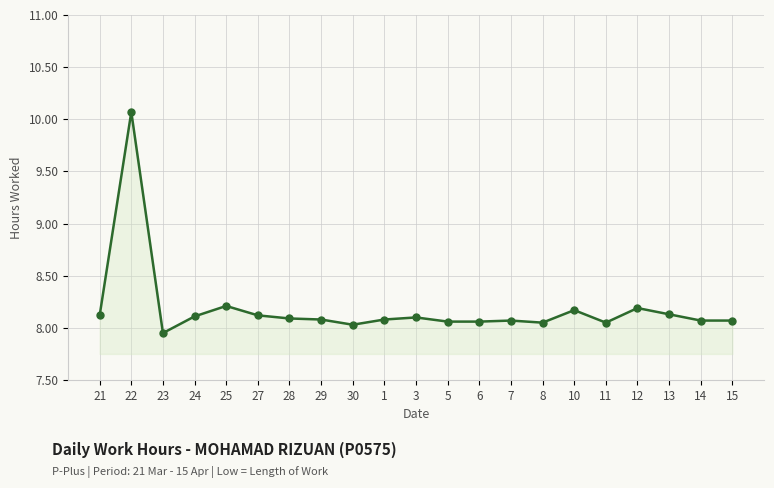

At which category does the chart reach its minimum across all series?

23